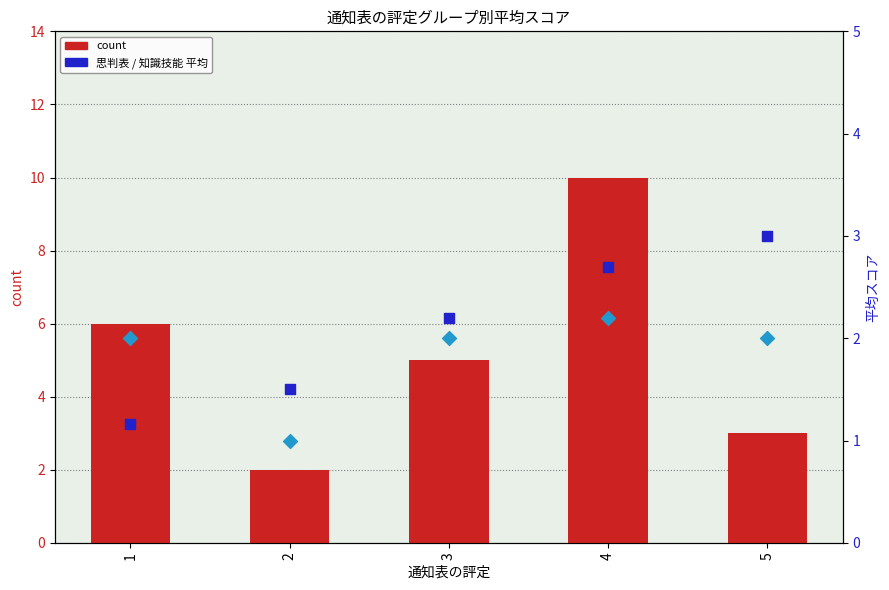

Which series has the largest total across all categories?

count